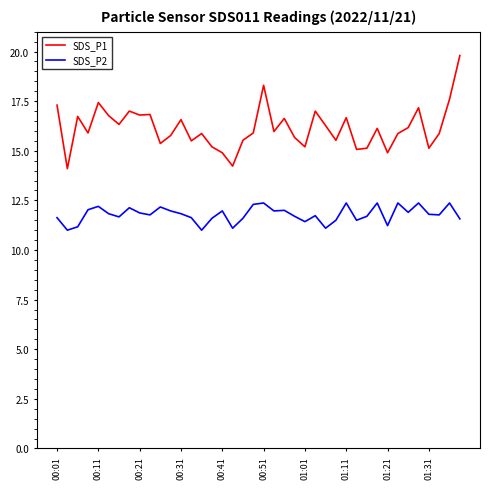

Which series has the largest range (max minus min)?

SDS_P1